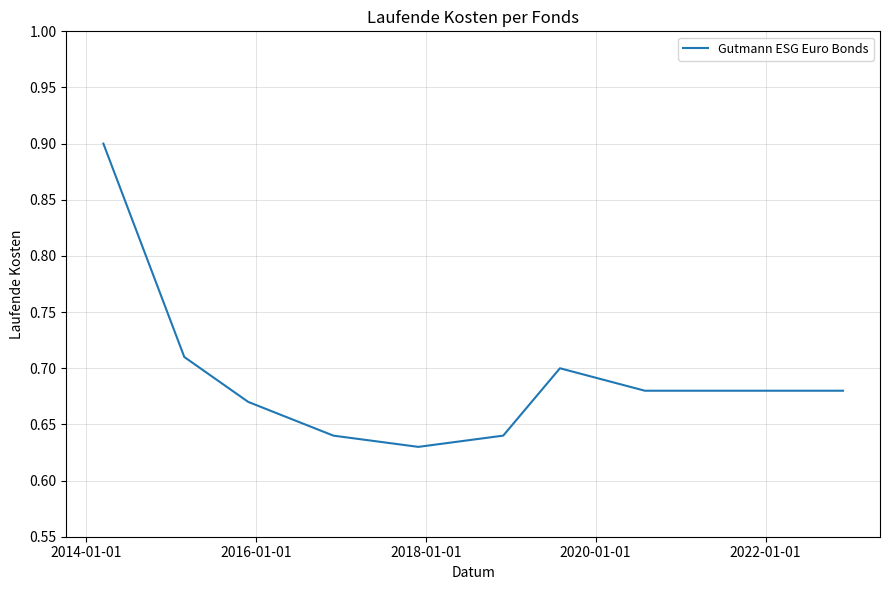

What is the greatest value displayed?

0.9